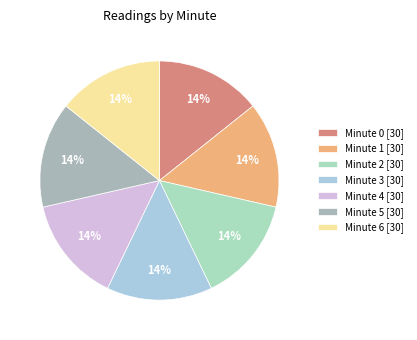

To the nearest percent, what percentage of the pie is Minute 0 [30]?

14%